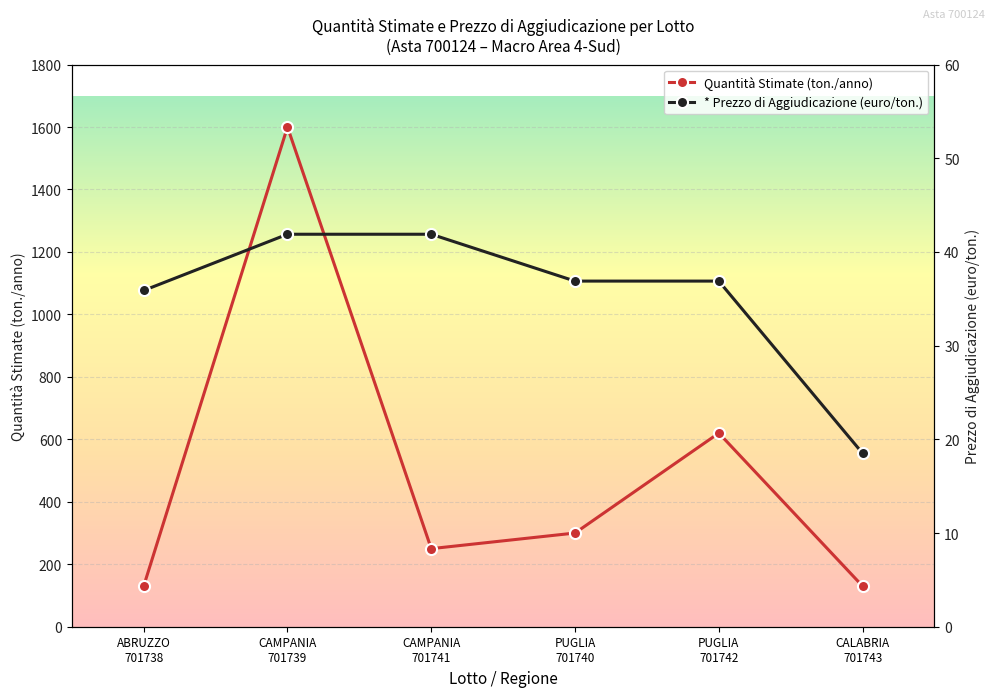

What is the maximum value for * Prezzo di Aggiudicazione (euro/ton.)?

41.9